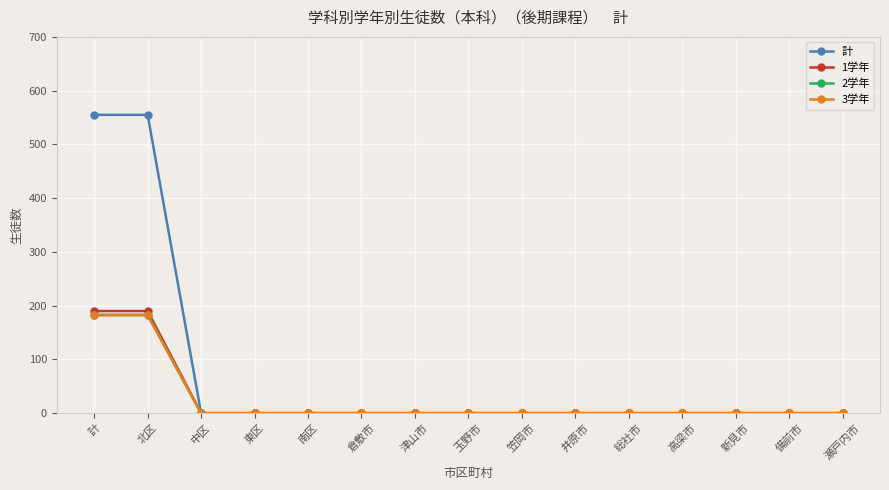

What is the maximum value shown in the chart?

555